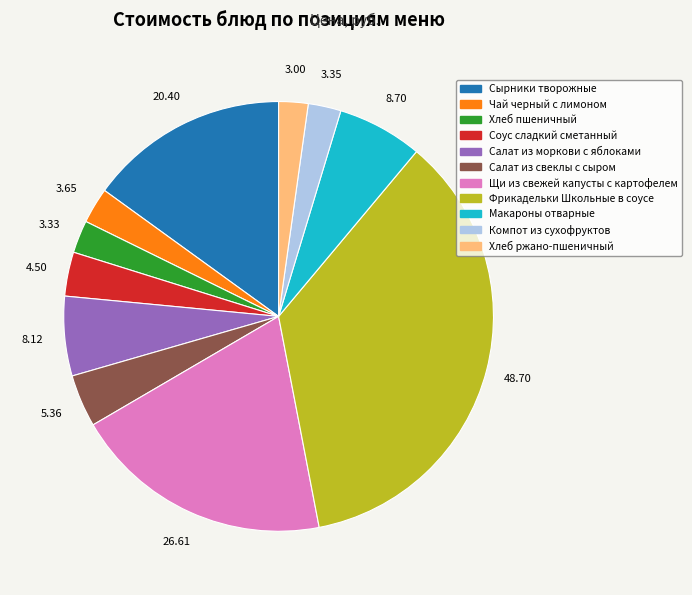

What is the ratio of the value at Щи из свежей капусты с картофелем to the value at Салат из свеклы с сыром?

5.0